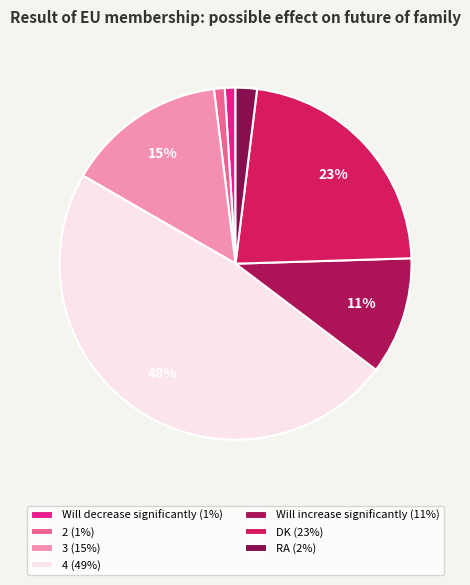

How many slices are in this pie chart?

7